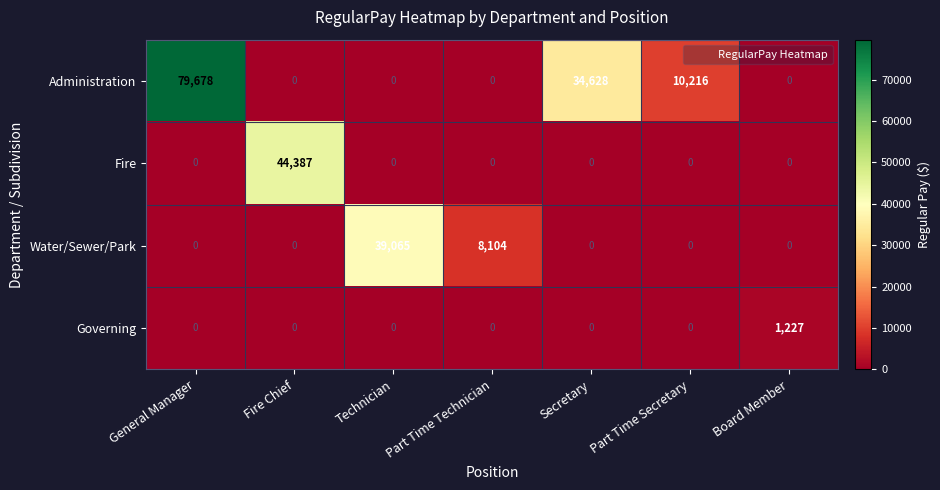

At how many categories does at least one series exceed 36803?

3